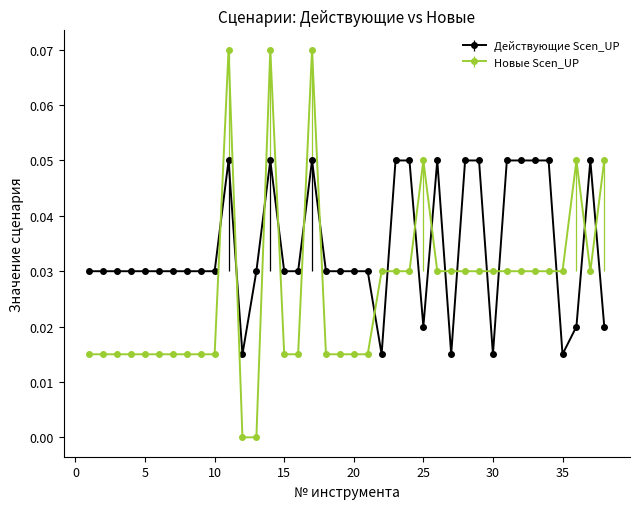

Which series has the largest total across all categories?

Действующие Scen_UP